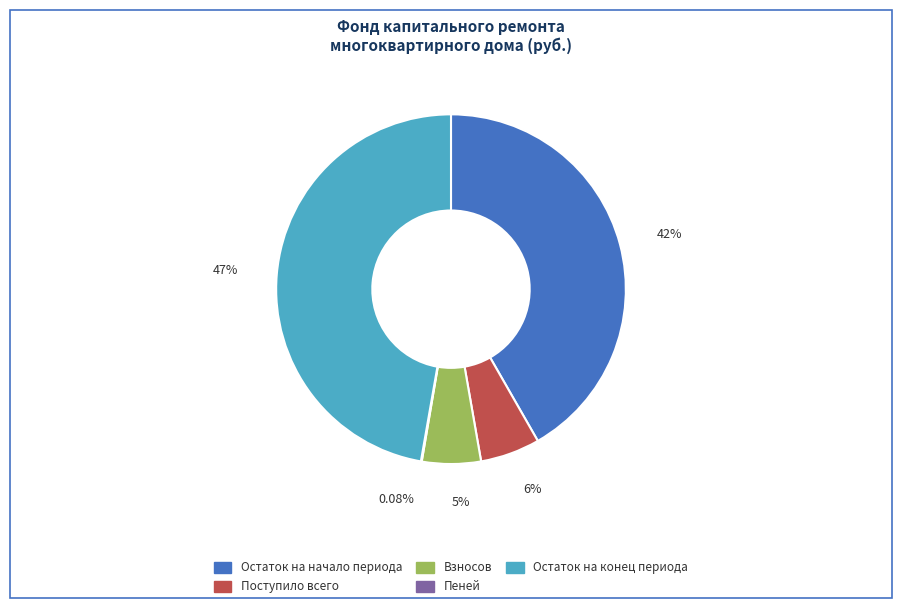

Does Остаток на начало периода account for over 50% of the chart?

No